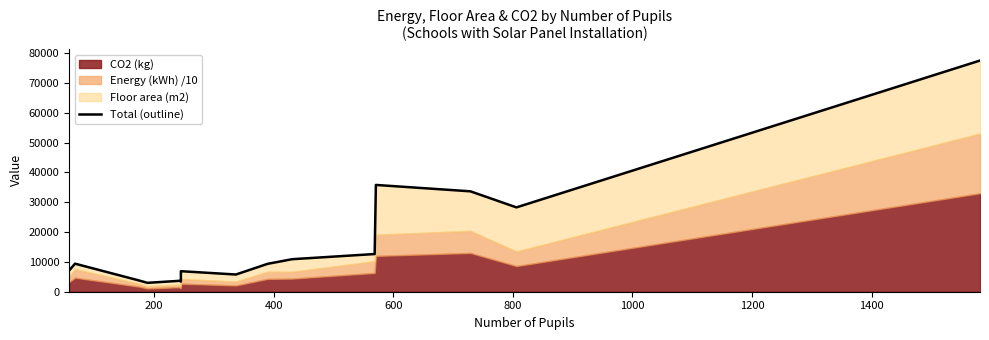

How many data points are less than 9346?

8